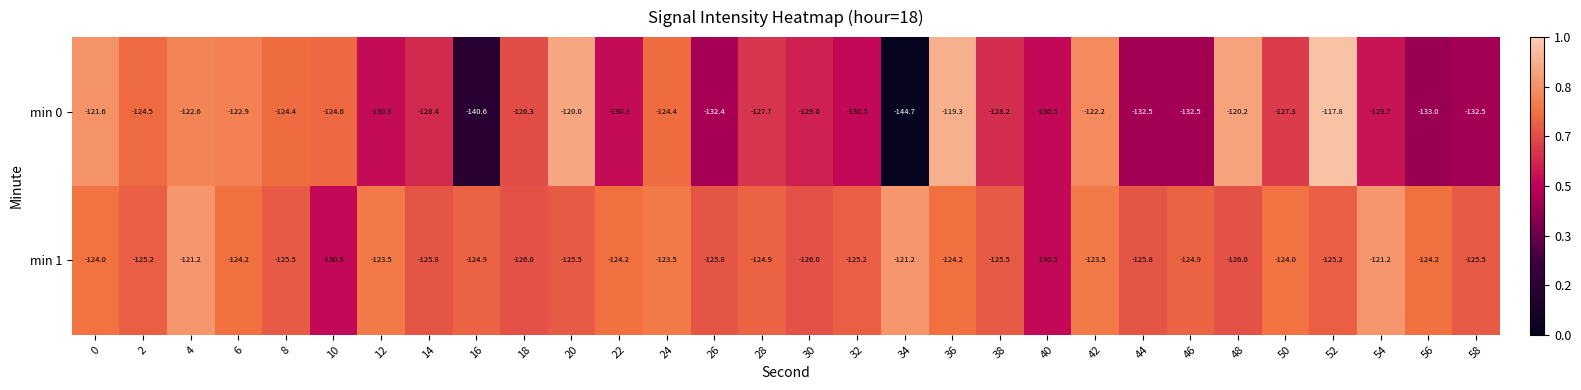

The value of min 0 at 42 is -122.2. True or false?

True